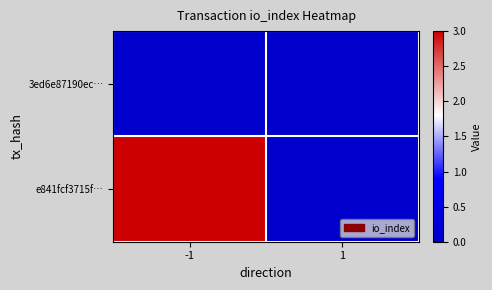

How many categories are shown in the chart?

2